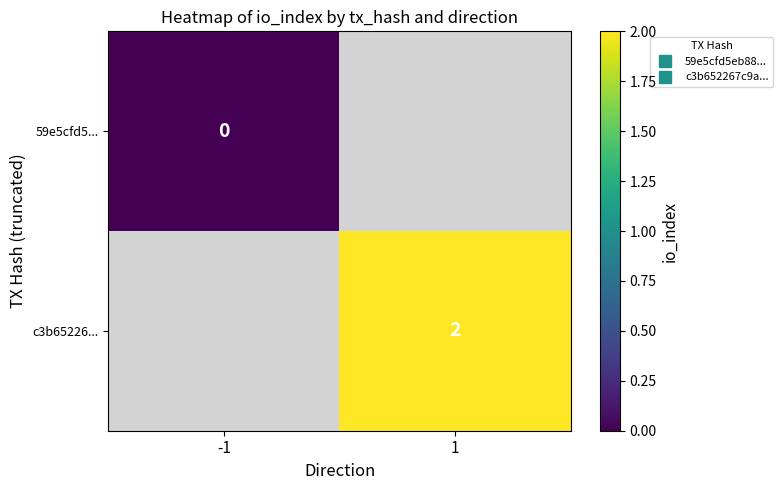

Which category has the lowest value across all series?

-1